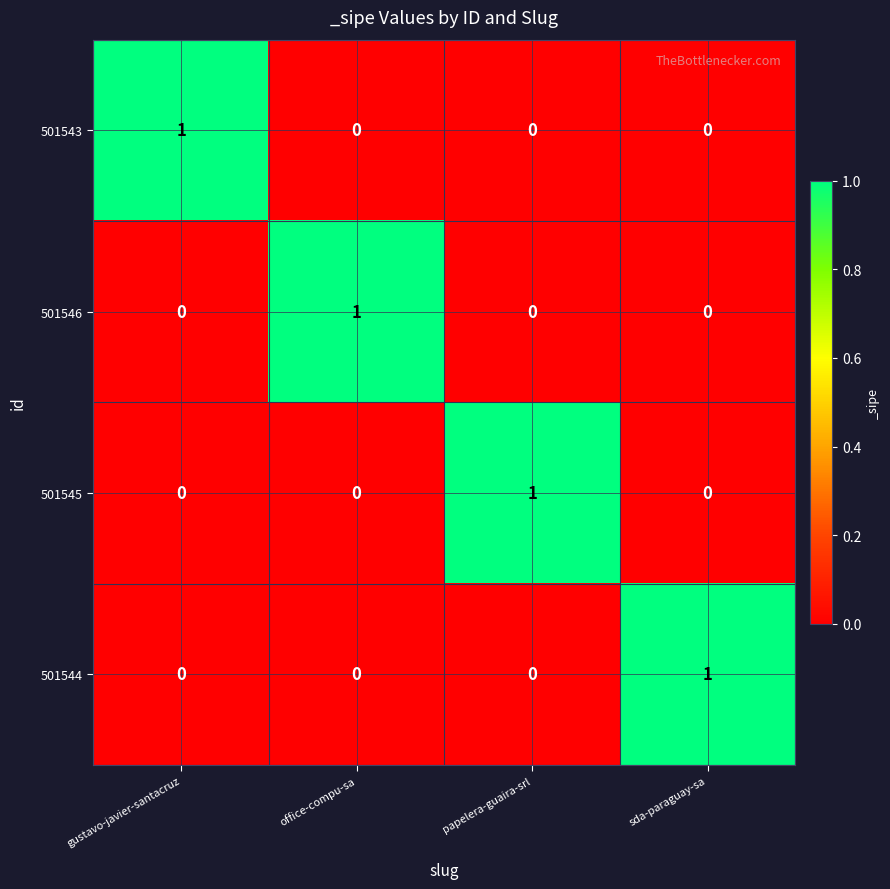

Is the value of 501545 at papelera-guaira-srl greater than the value of 501543 at office-compu-sa?

Yes